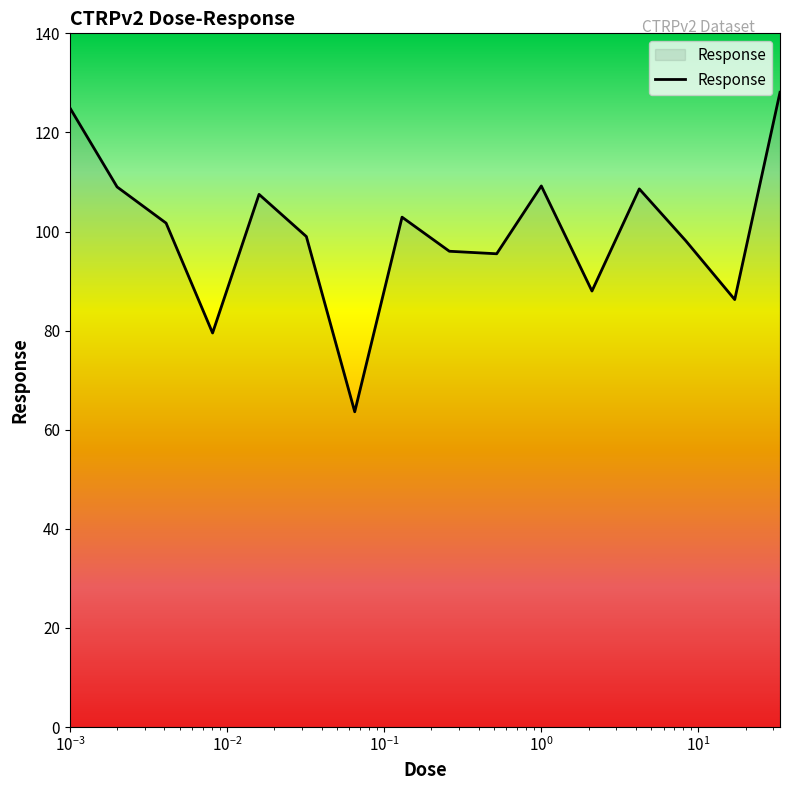

What is the smallest value displayed?

63.6